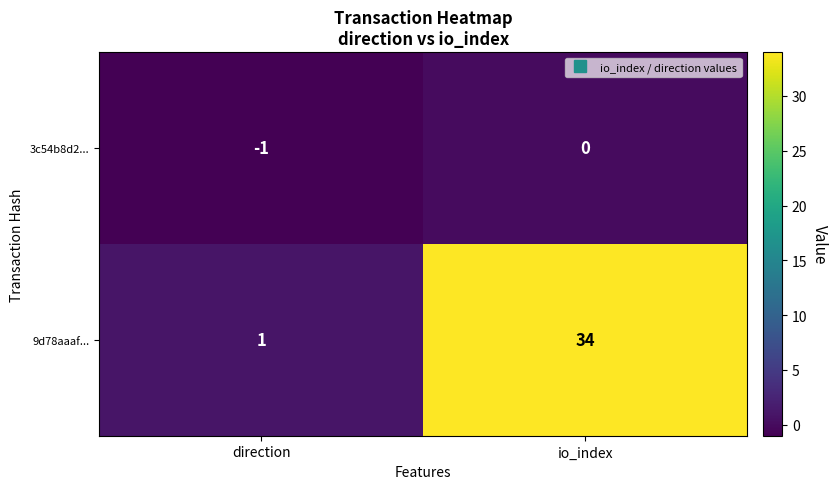

Count the number of data series in this chart.

2